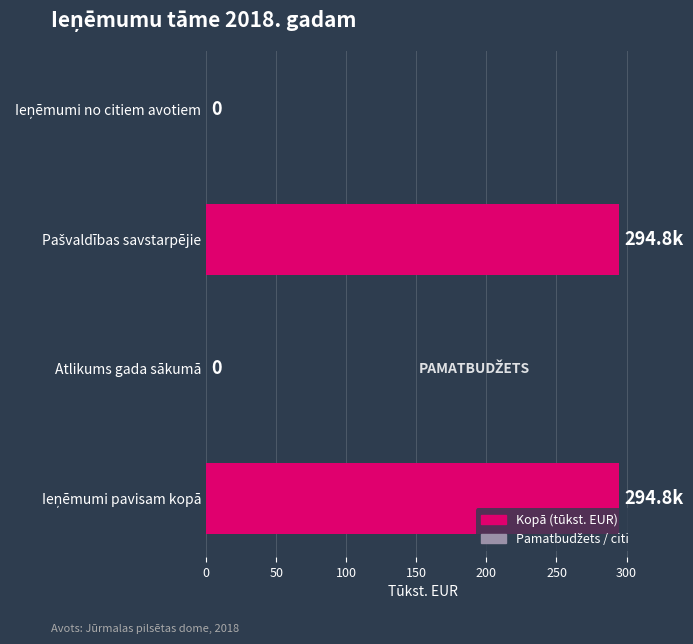

What is the greatest value displayed?

294.8